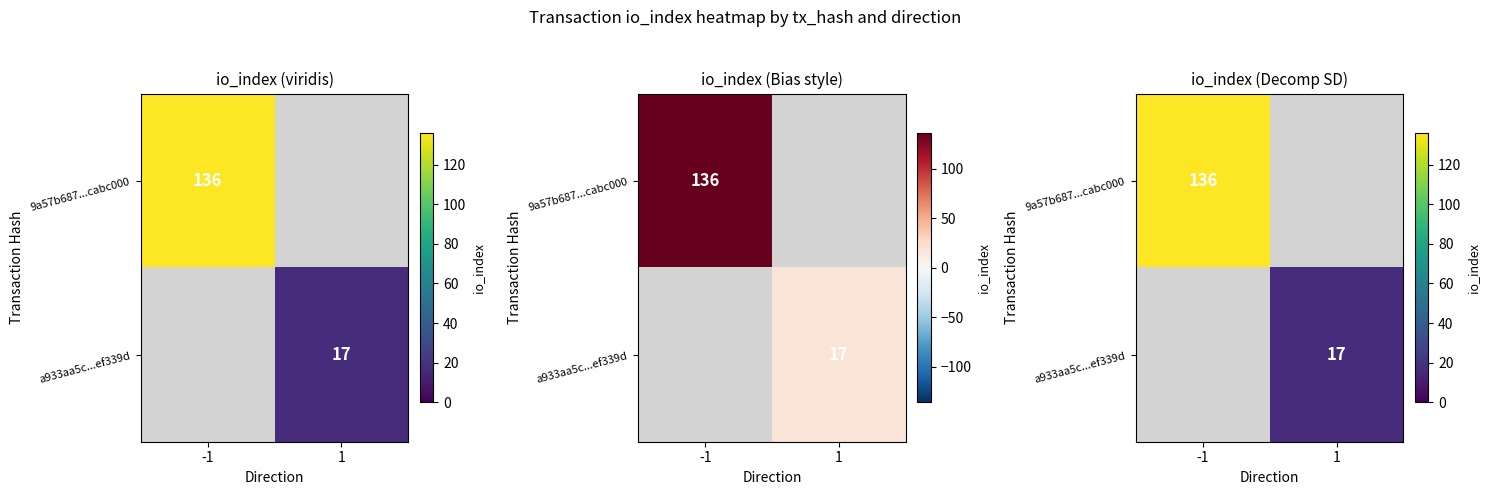

How many series are shown in this chart?

2